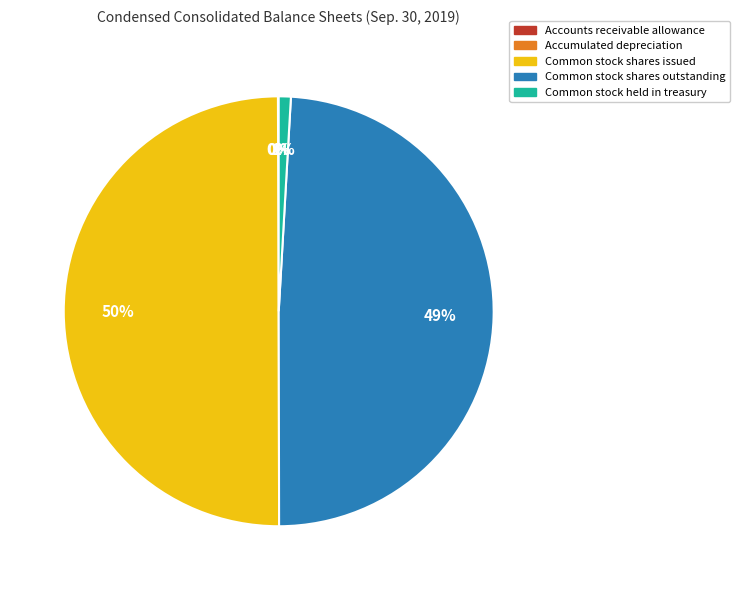

What percentage is the Common stock shares outstanding slice, to the nearest percent?

49%